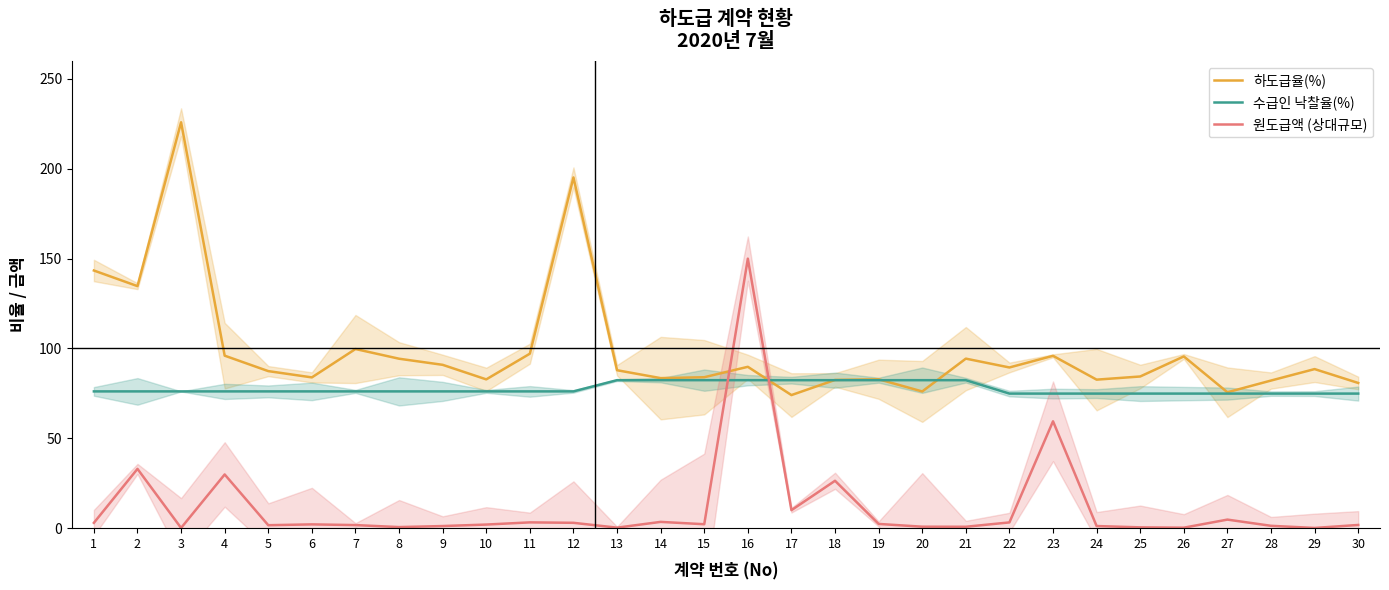

How many values in the 원도급액 (상대규모) series exceed 2?

15